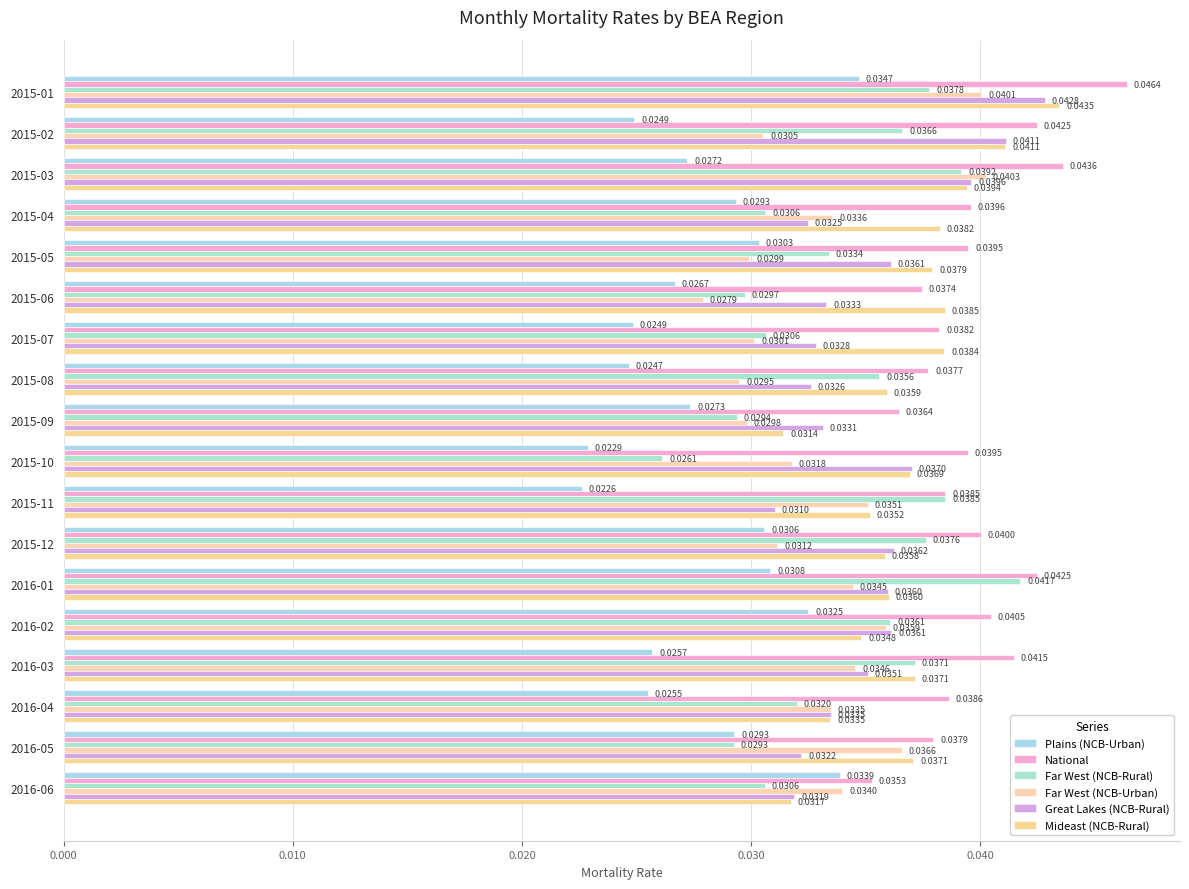

How many data points does each series have?

18